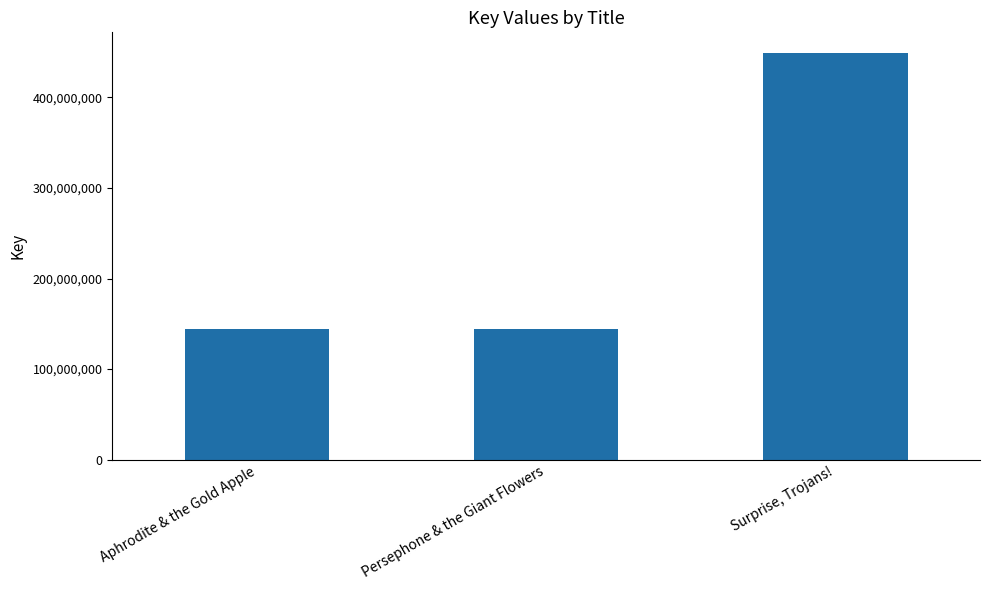

The value at Persephone & the Giant Flowers is 219547052. True or false?

False